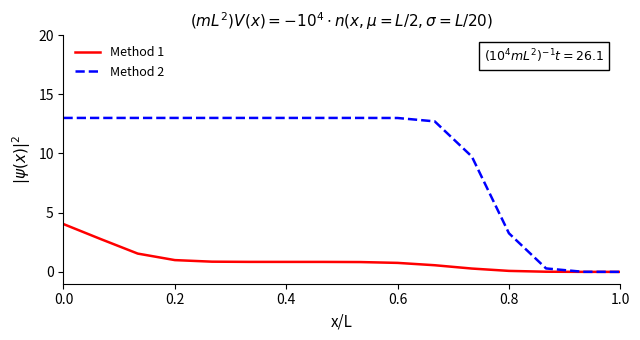

Which series has the largest total across all categories?

Method 2